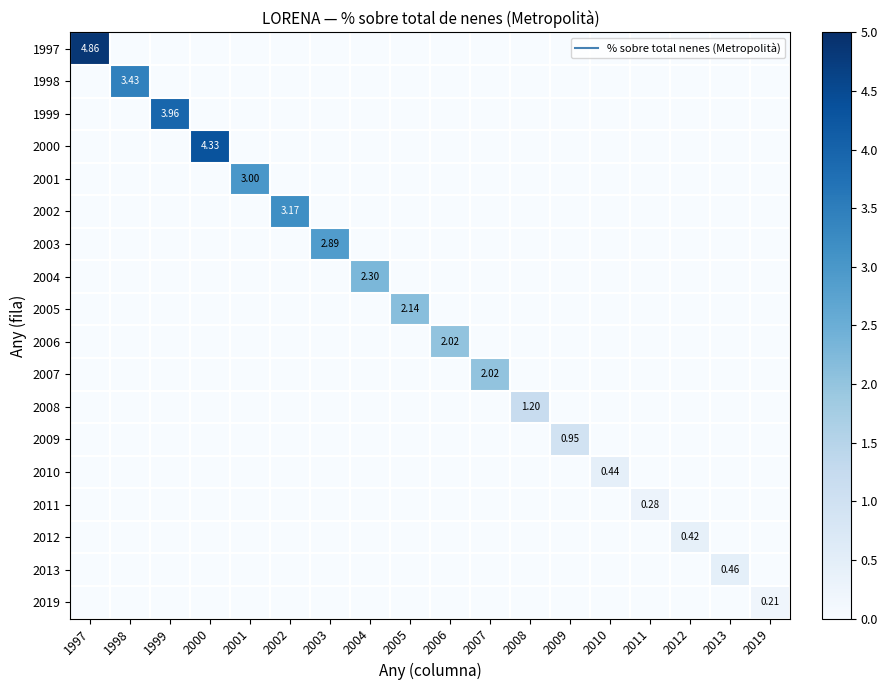

At which category does the chart reach its minimum across all series?

1998